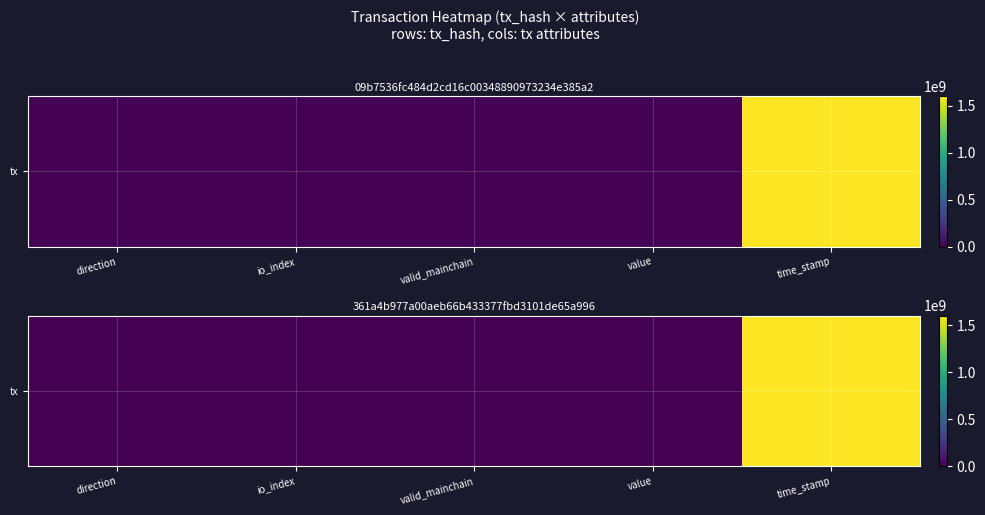

Rank the categories by value from highest to lowest.

time_stamp, direction, valid_mainchain, value, io_index